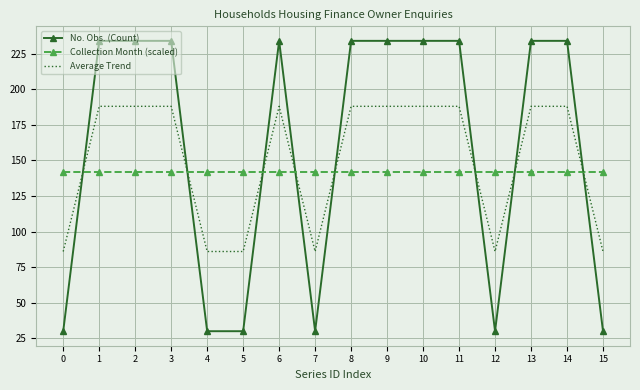

What is the total value across all series at 14?

564